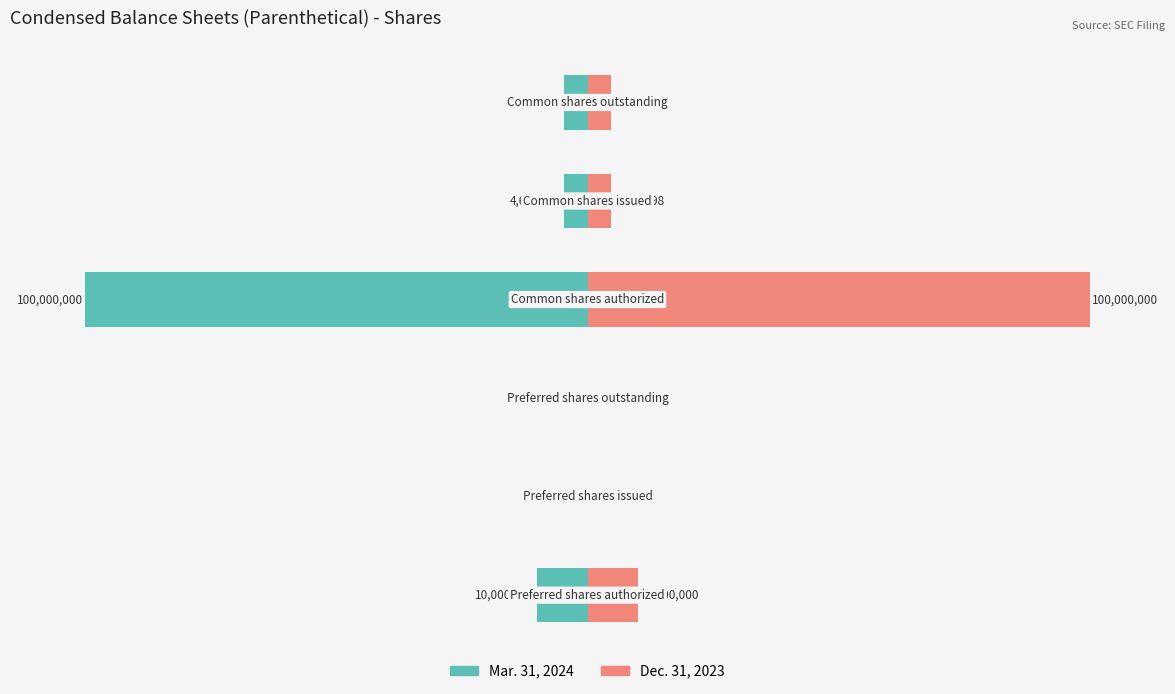

List the labels in order of Mar. 31, 2024 value, smallest first.

3, 0, 4, 5, 1, 2